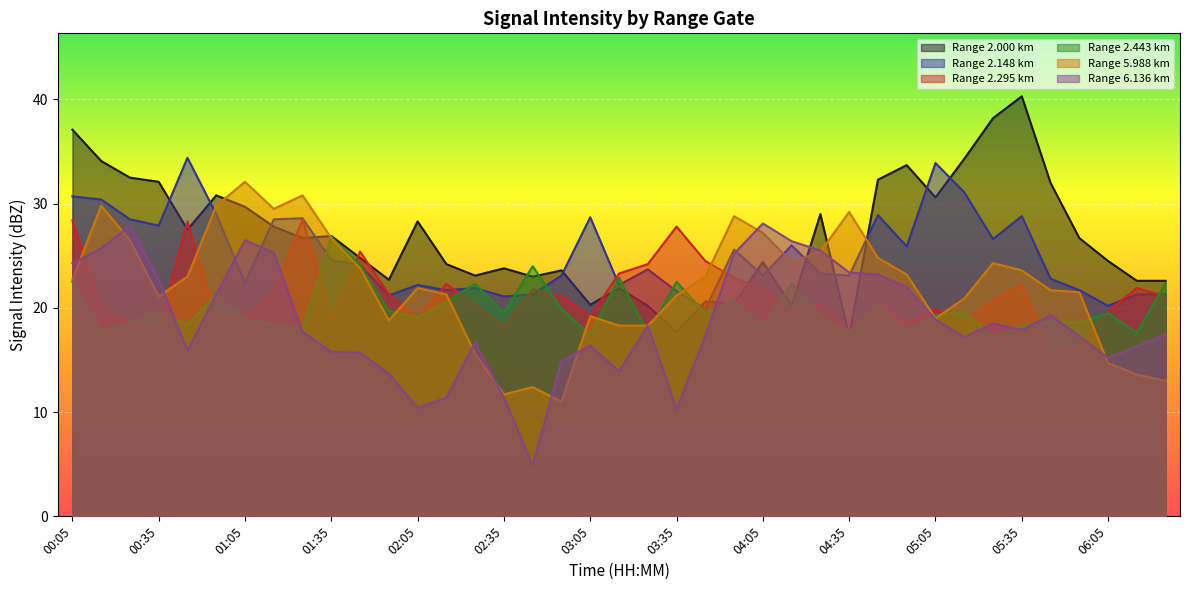

What is the difference between the highest and lowest values at 04:15?

6.6